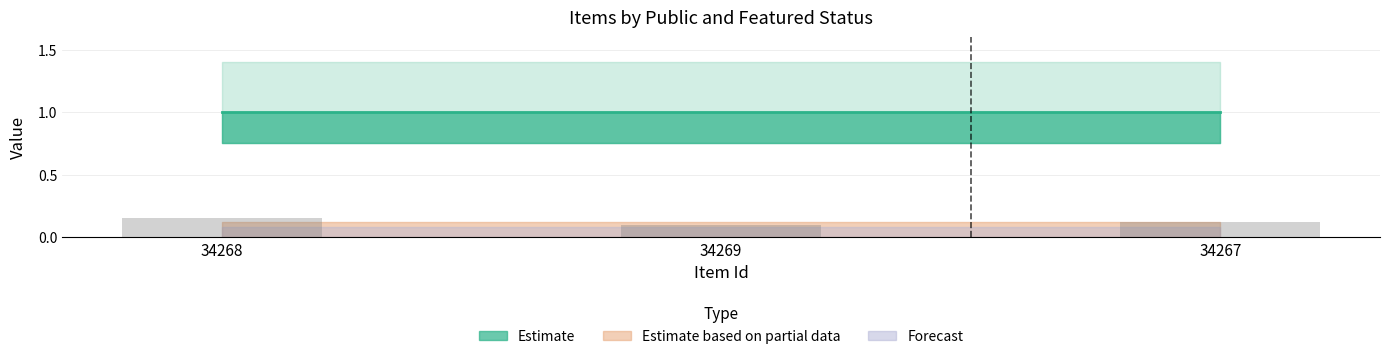

What is the sum of all values?

0.4